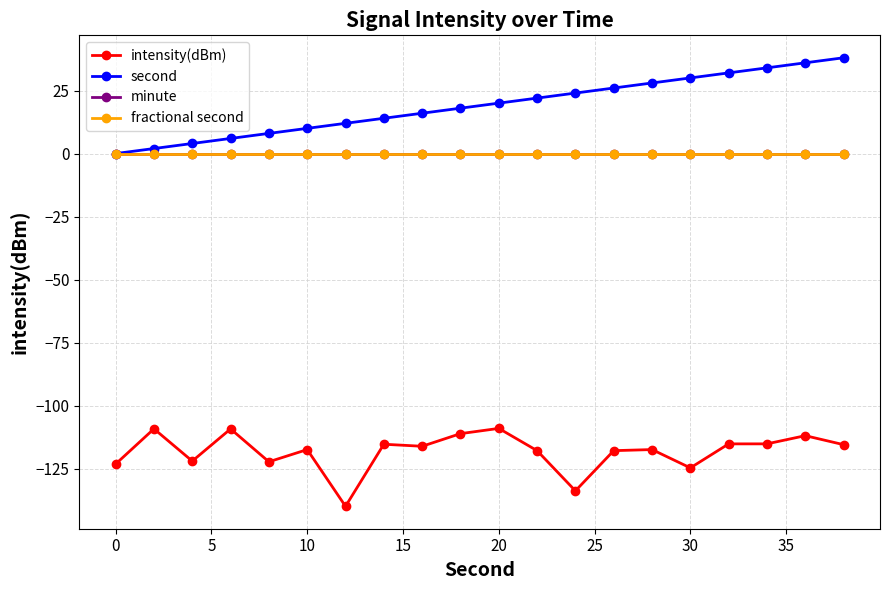

Does the chart have visible grid lines?

Yes